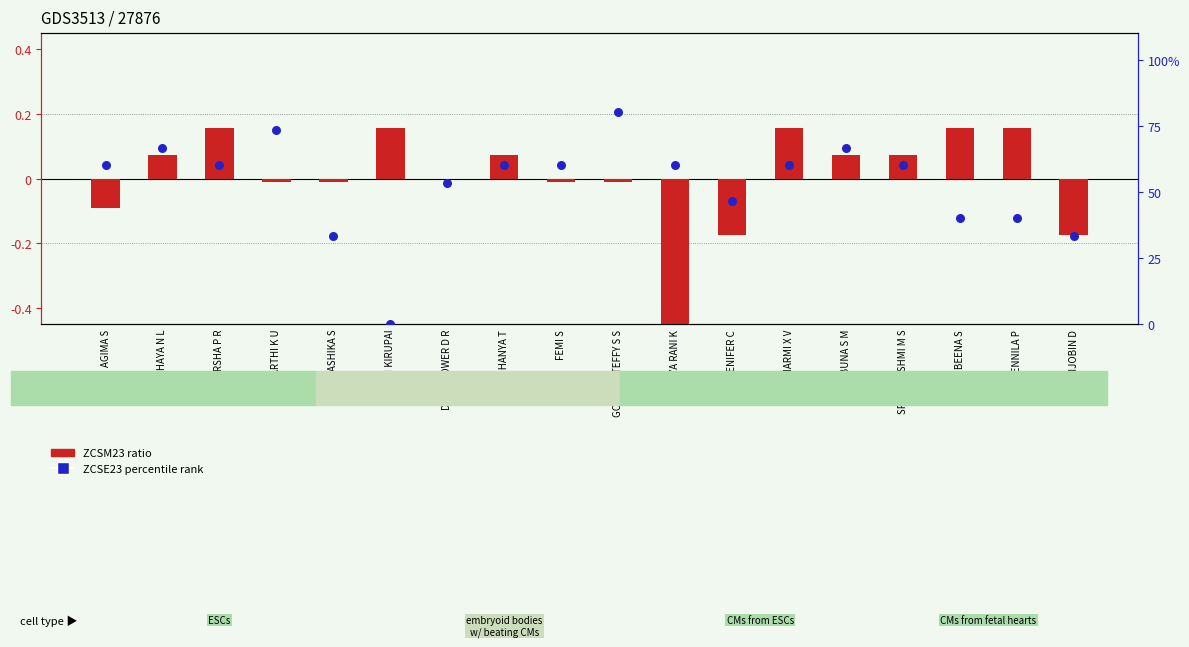

Which series has the widest spread of Y values?

ZCSE23 percentile